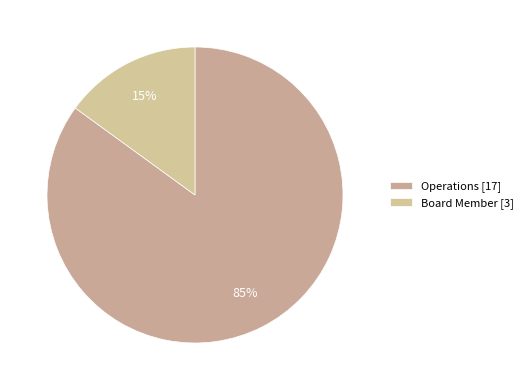

Which category has the biggest portion of the pie?

Operations